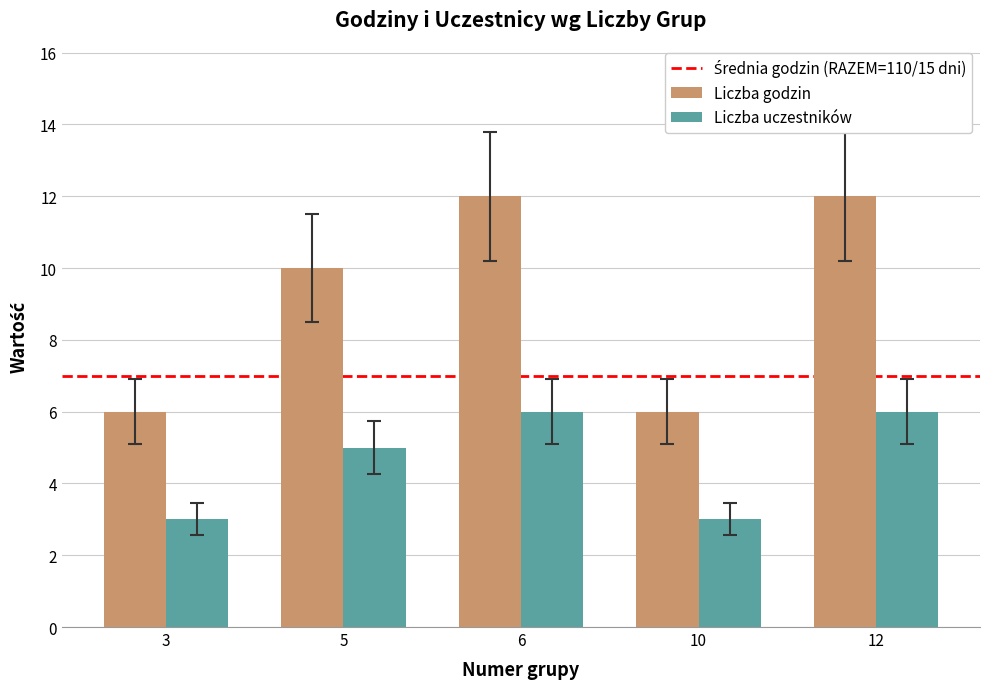

At which label is Liczba godzin closest to 9?

5